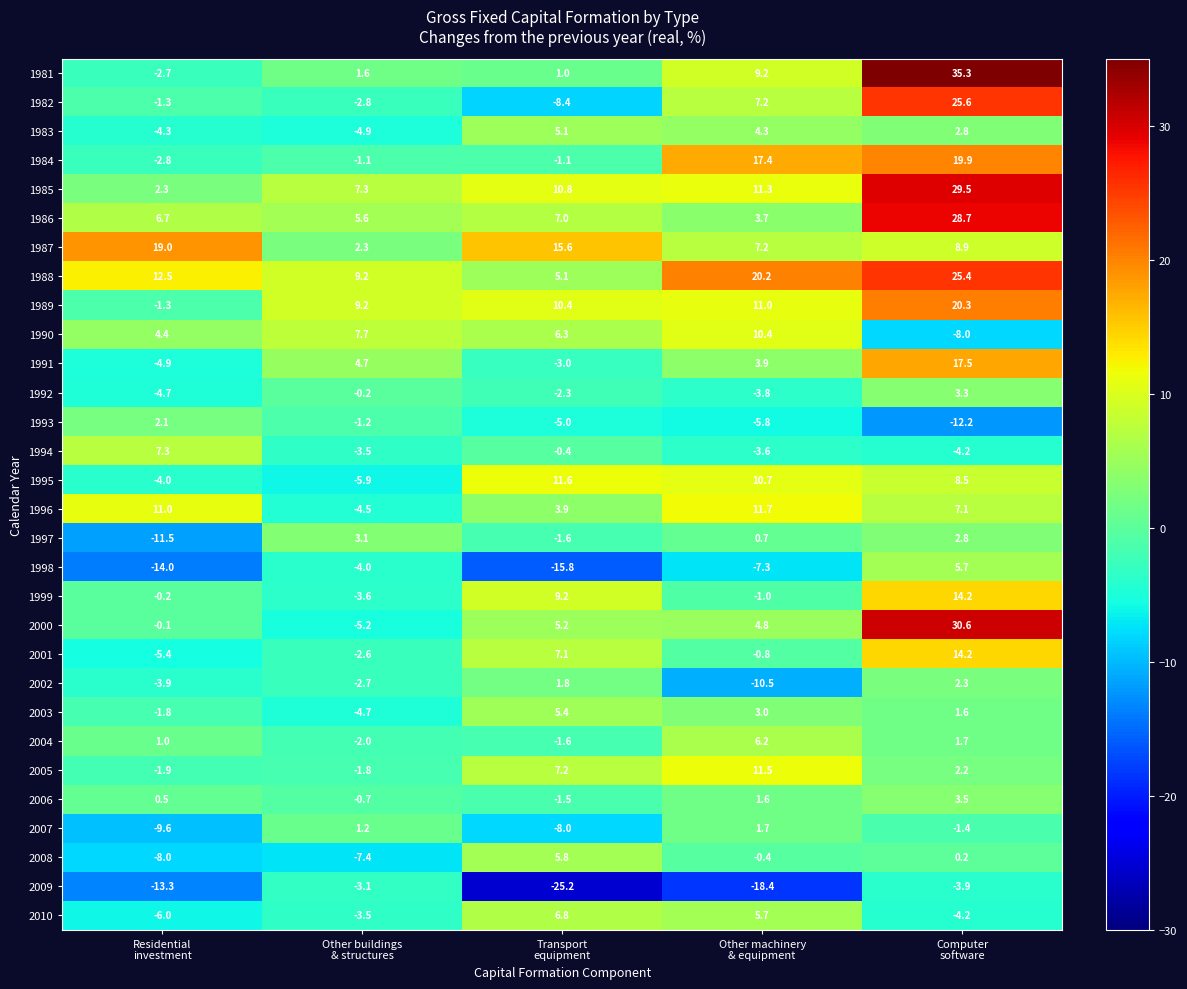

What is the minimum value shown in the chart?

-25.2